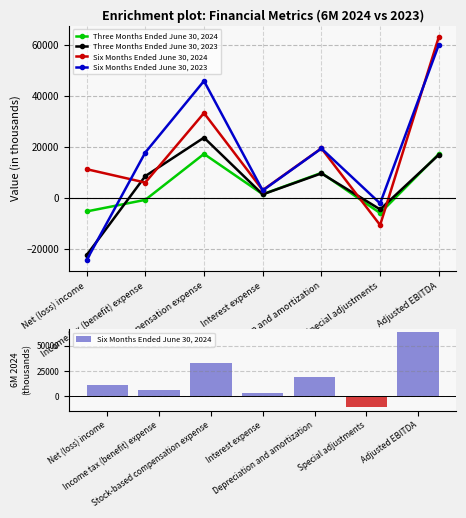

What position from the left is Net (loss) income?

1